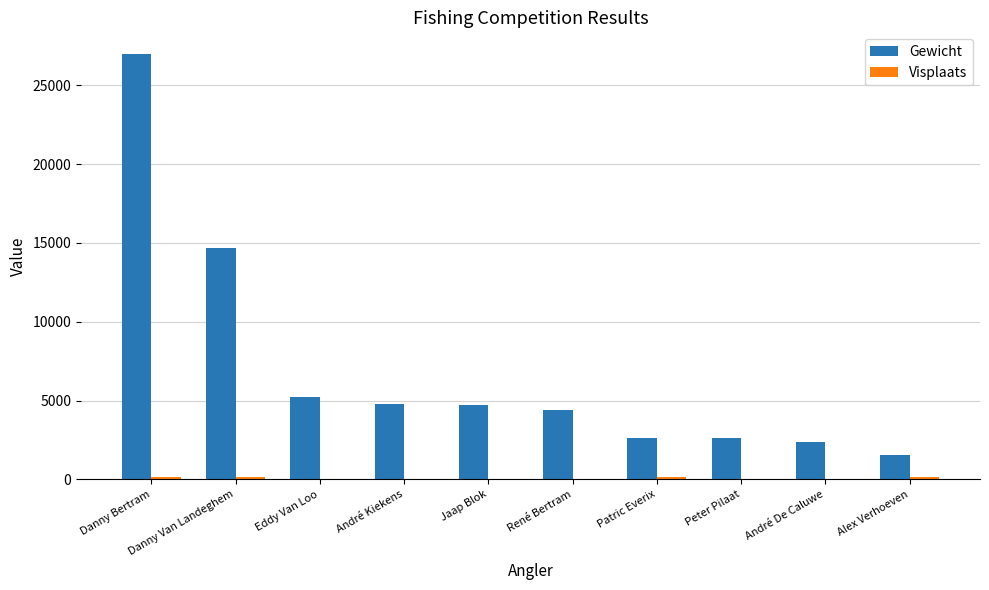

The value of Gewicht at André De Caluwe is 2350. True or false?

True